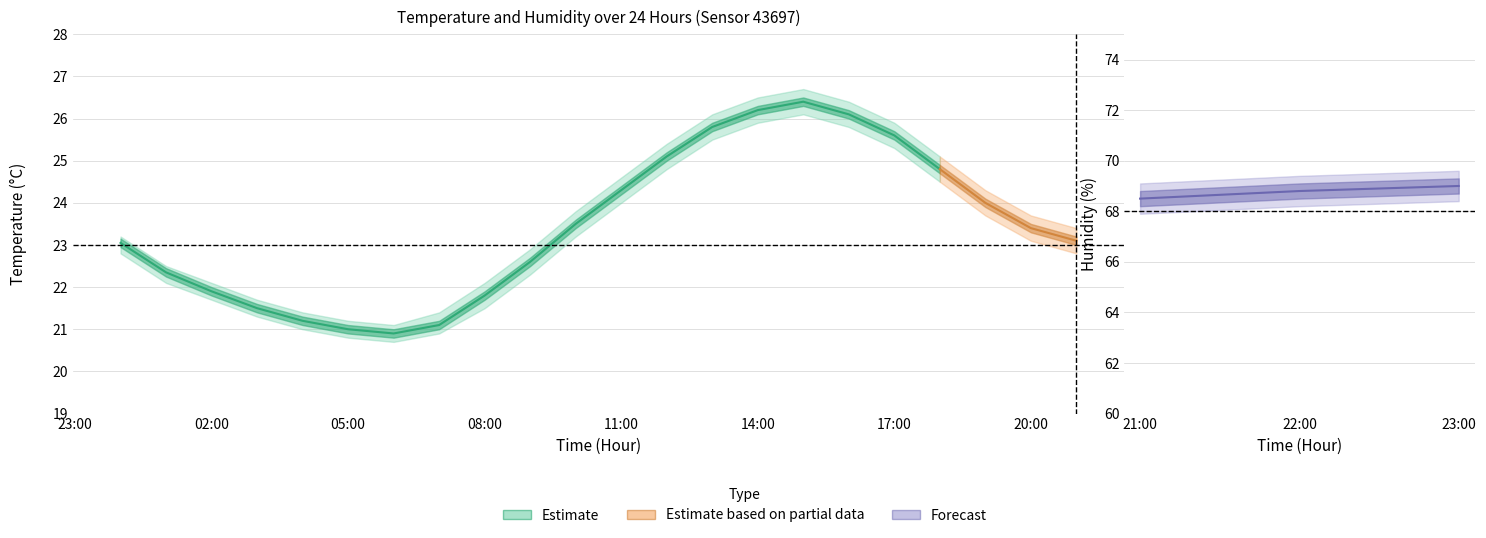

What is the difference between the second highest and minimum values in the temperature_center series?

5.3